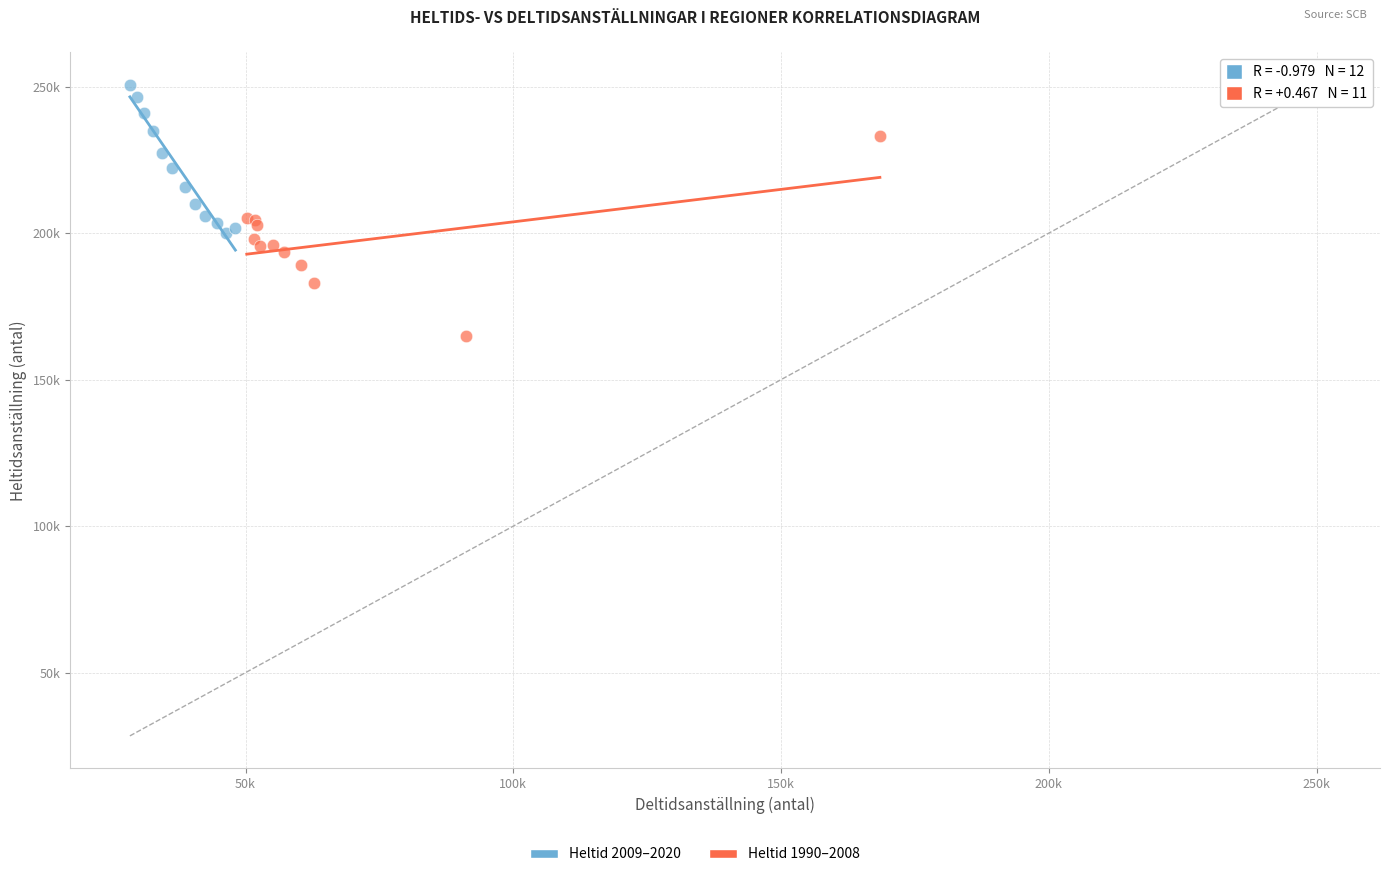

Which series has the widest spread of Y values?

Heltid 1990–2008